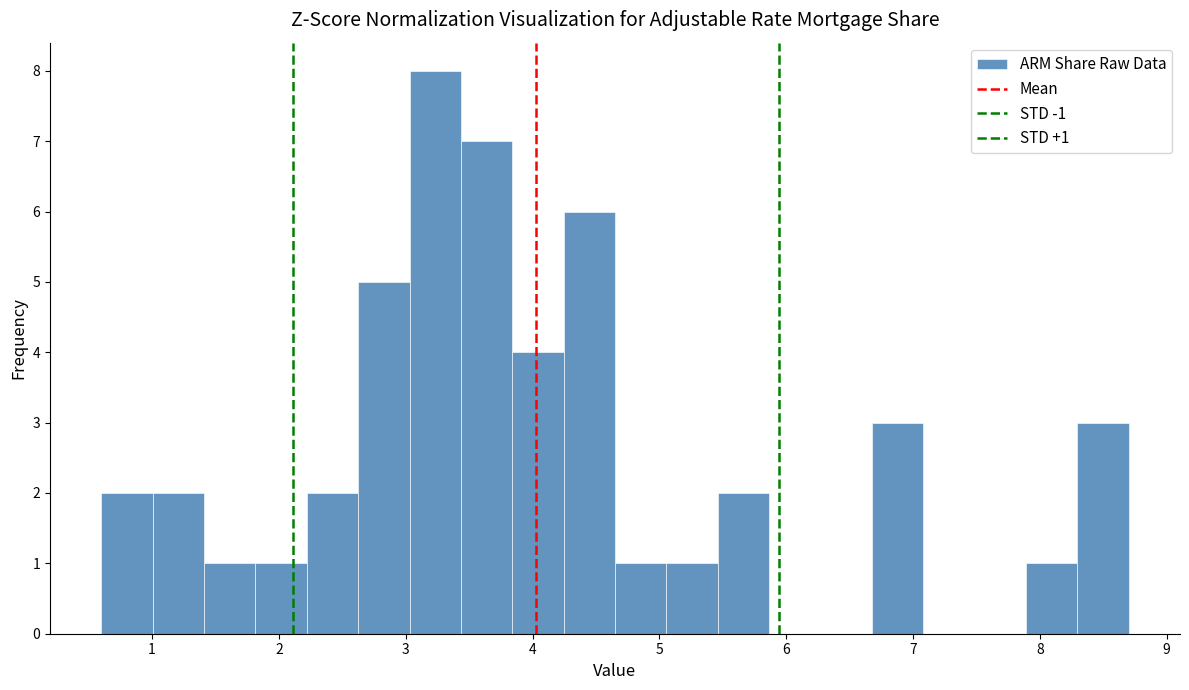

Which range on the x-axis has the tallest bar?

3.0 to 3.4